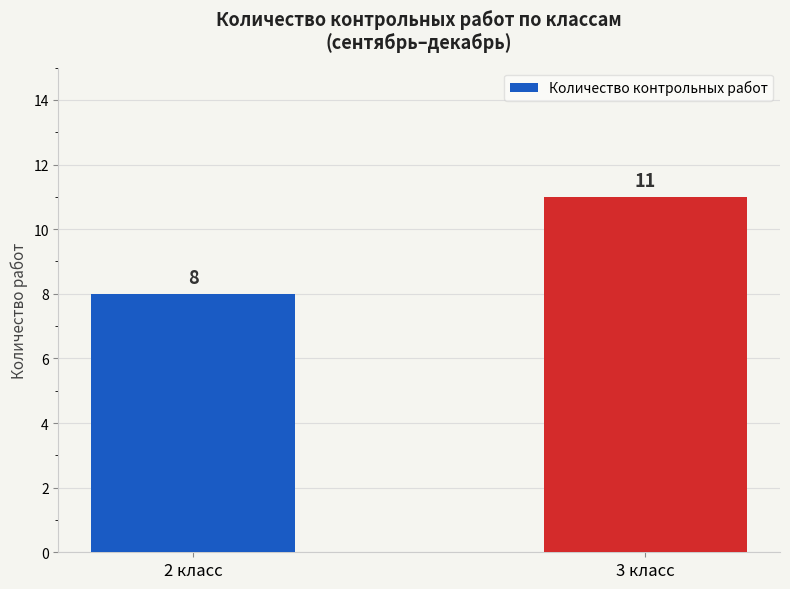

Reading right to left, list all the values displayed in this chart.

11	8